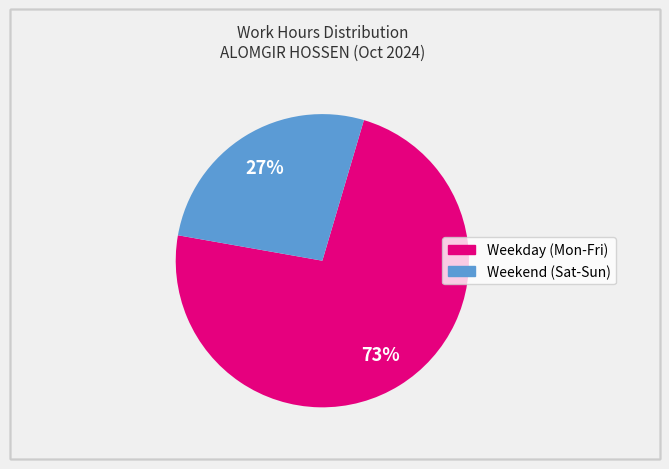

Does any single category account for the majority?

Yes